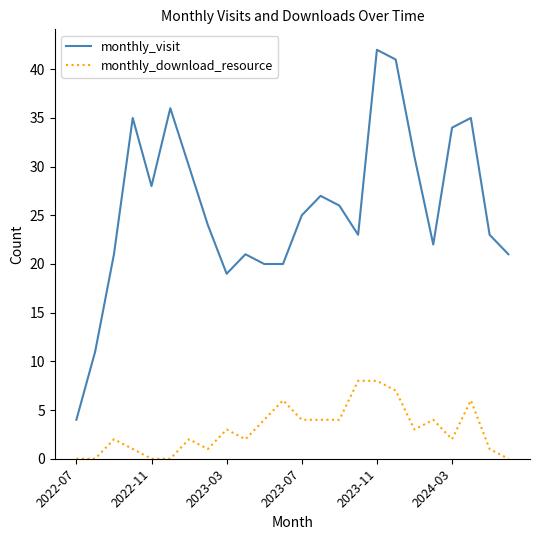

Which series has the largest total across all categories?

monthly_visit